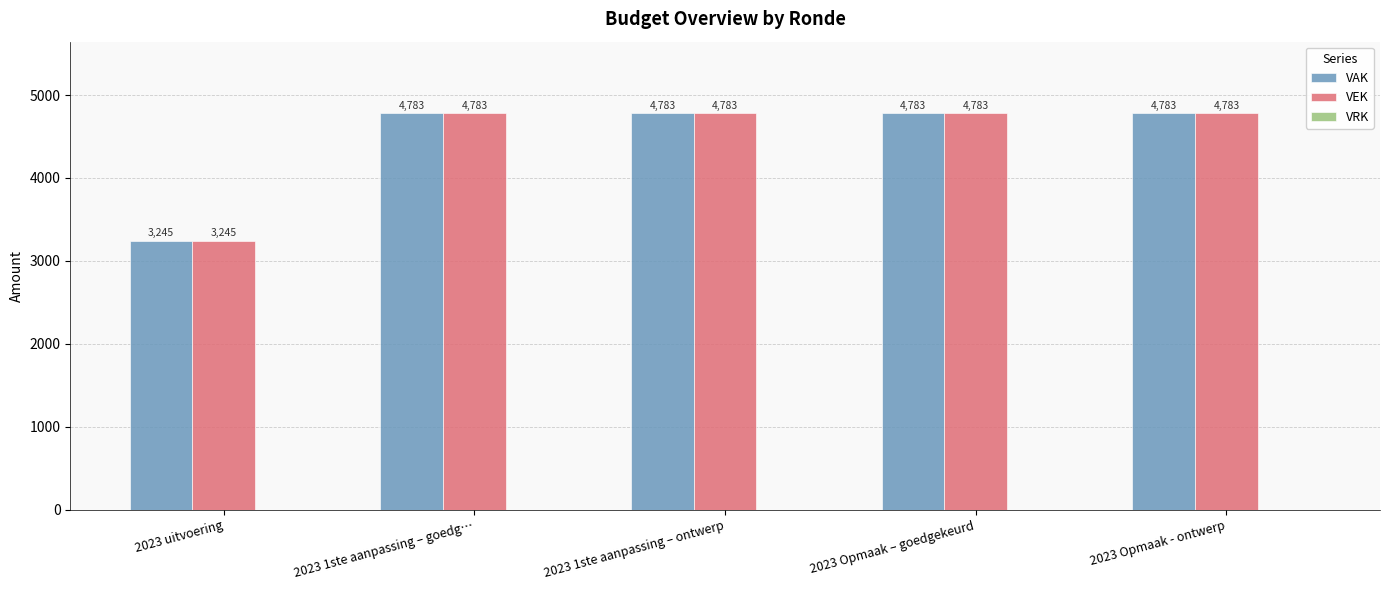

What is the total value across all series at 2023 1ste aanpassing – ontwerp?

9566